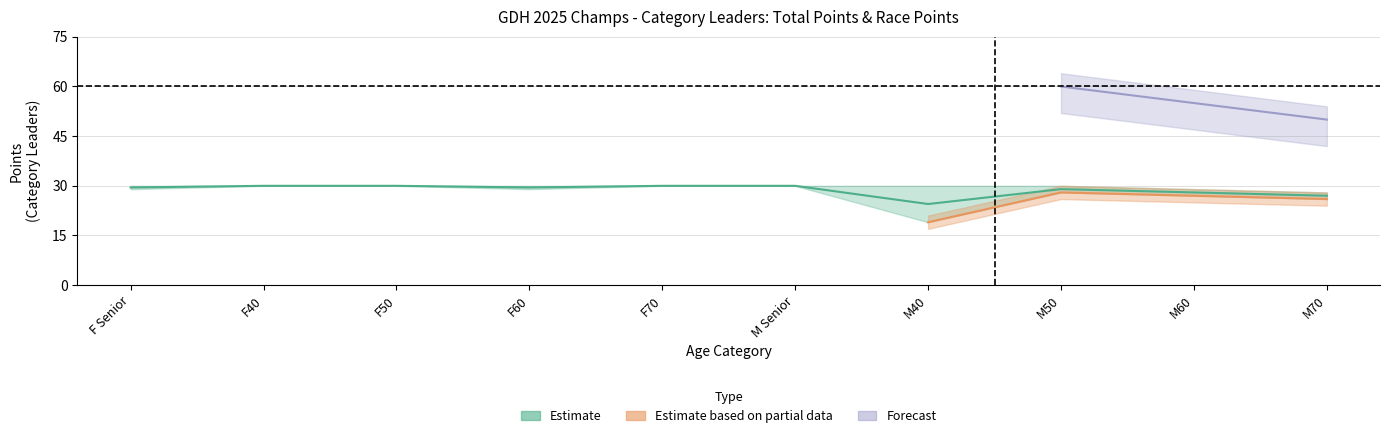

What is the sum of the Points Race 2 values at 7 and 2?

60